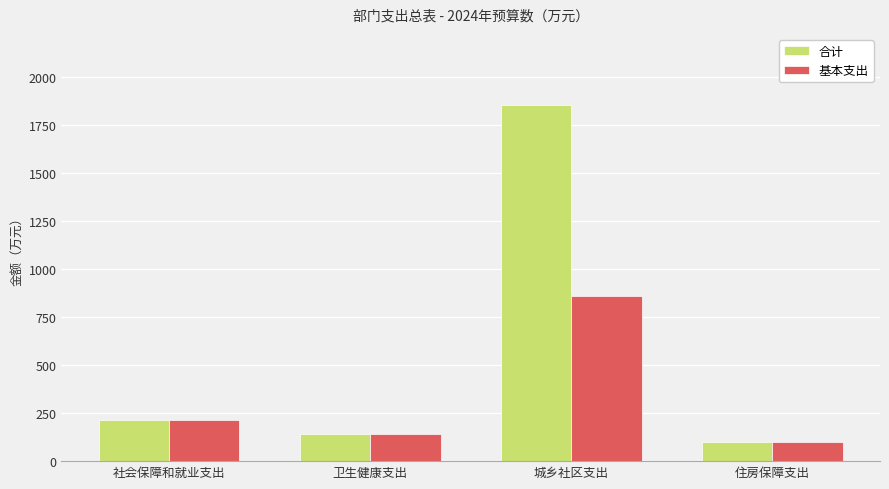

What is the label of the 2nd bar from the left?

卫生健康支出